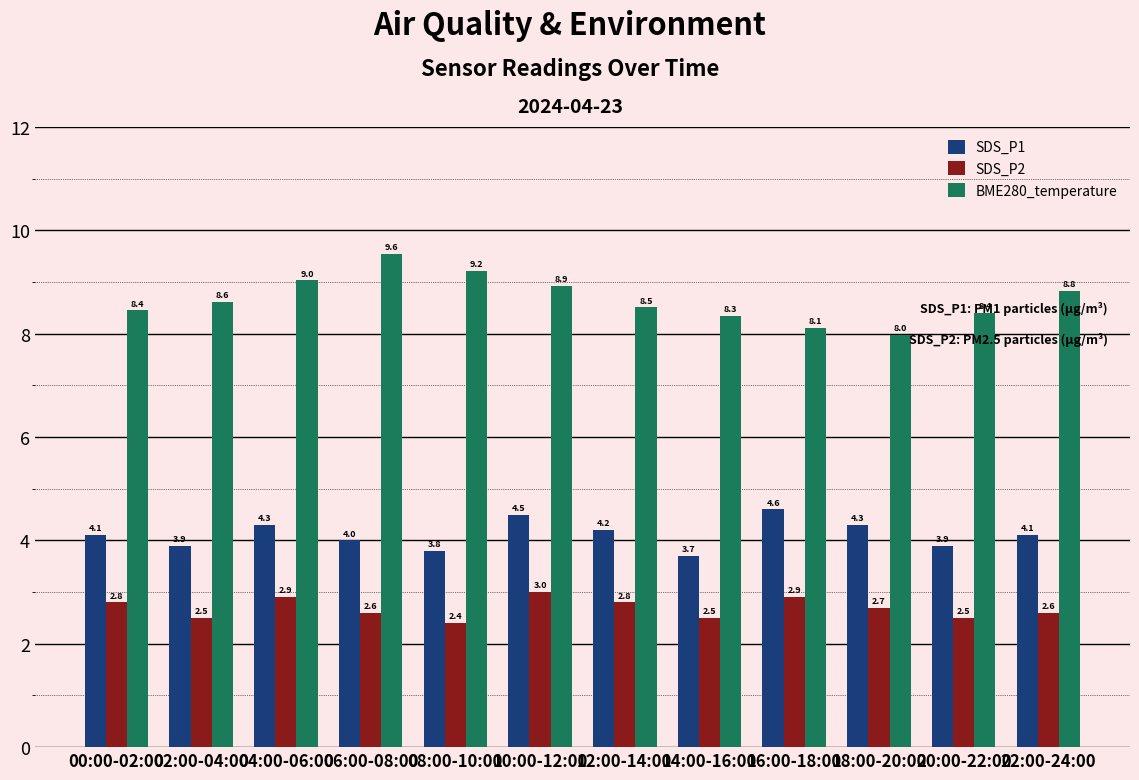

What is the sum of the BME280_temperature values at 08:00-10:00 and 06:00-08:00?

18.8